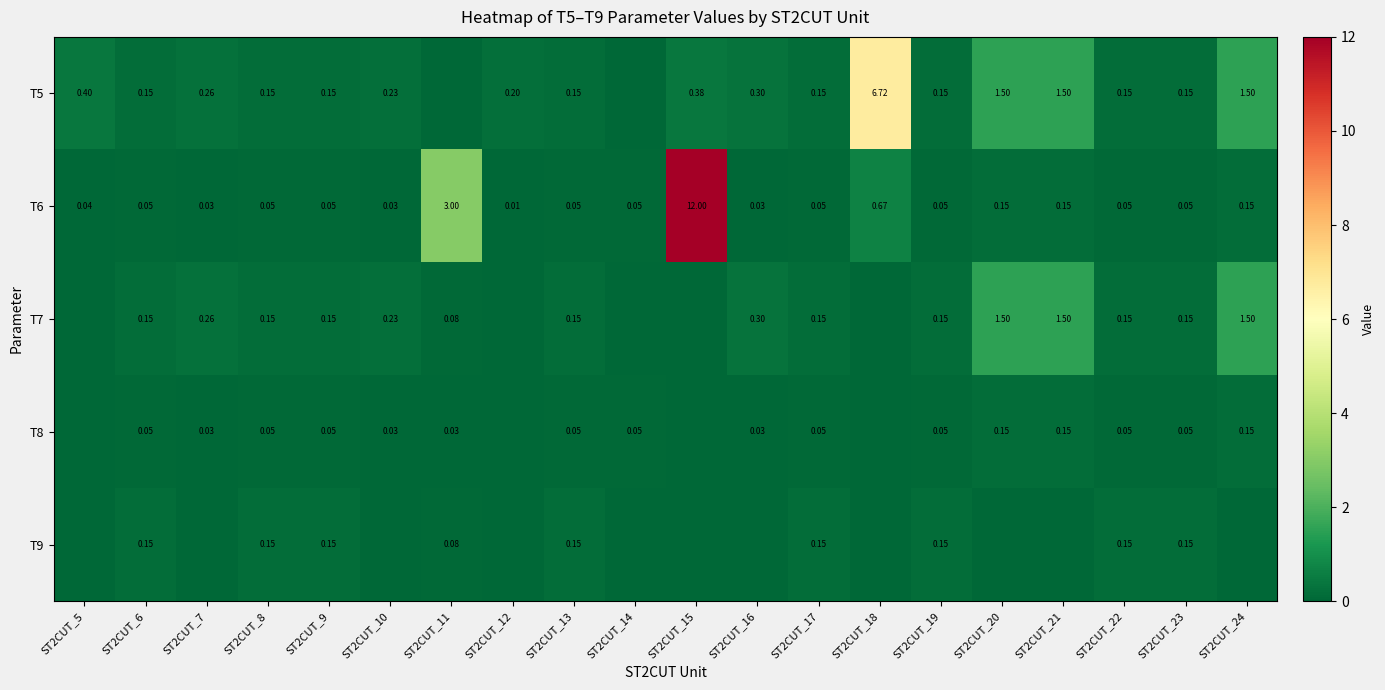

At how many categories does at least one series exceed 8?

1